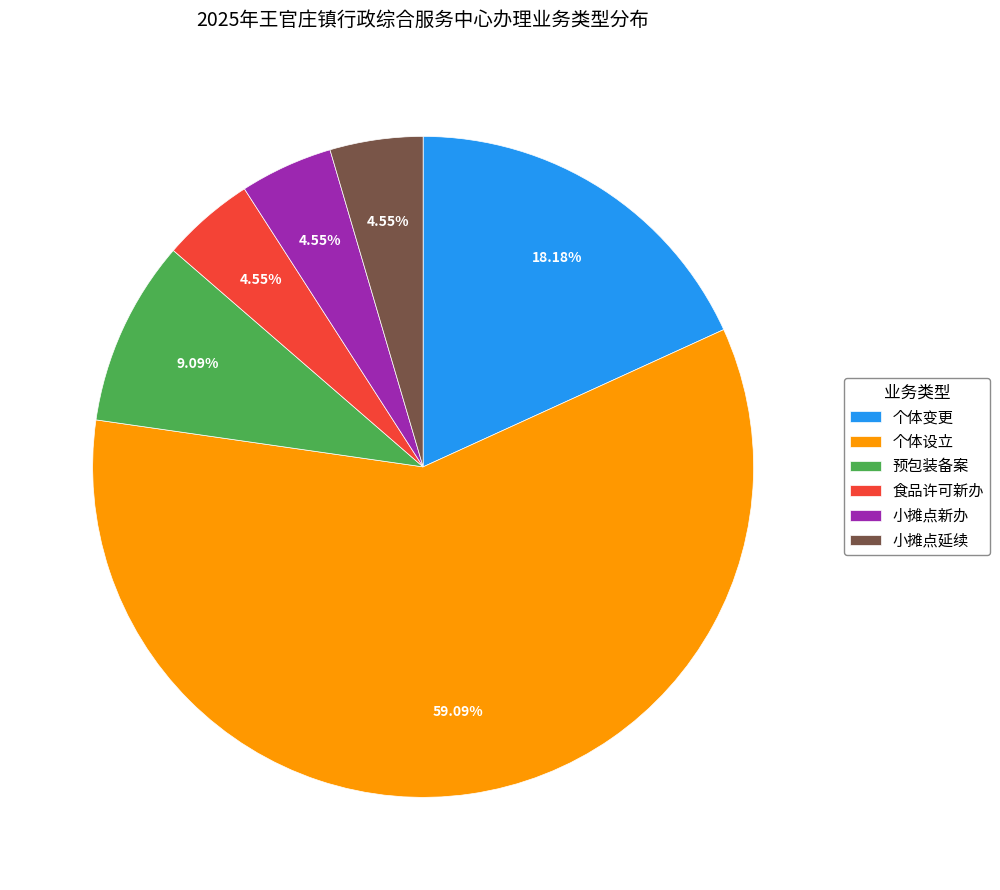

Which category has the biggest portion of the pie?

个体设立